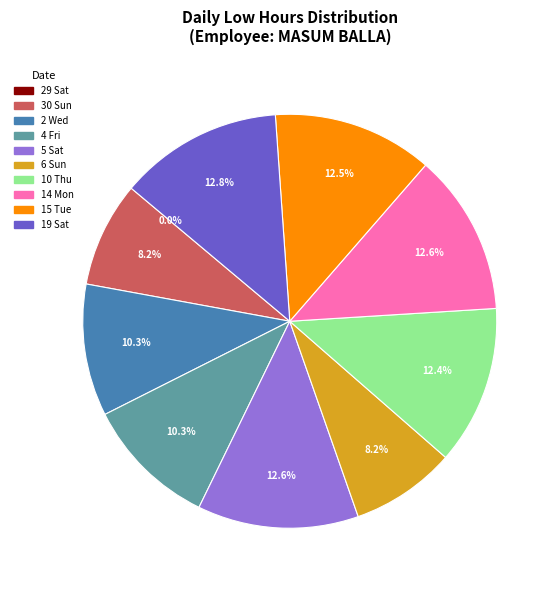

Which category has the biggest portion of the pie?

19 Sat